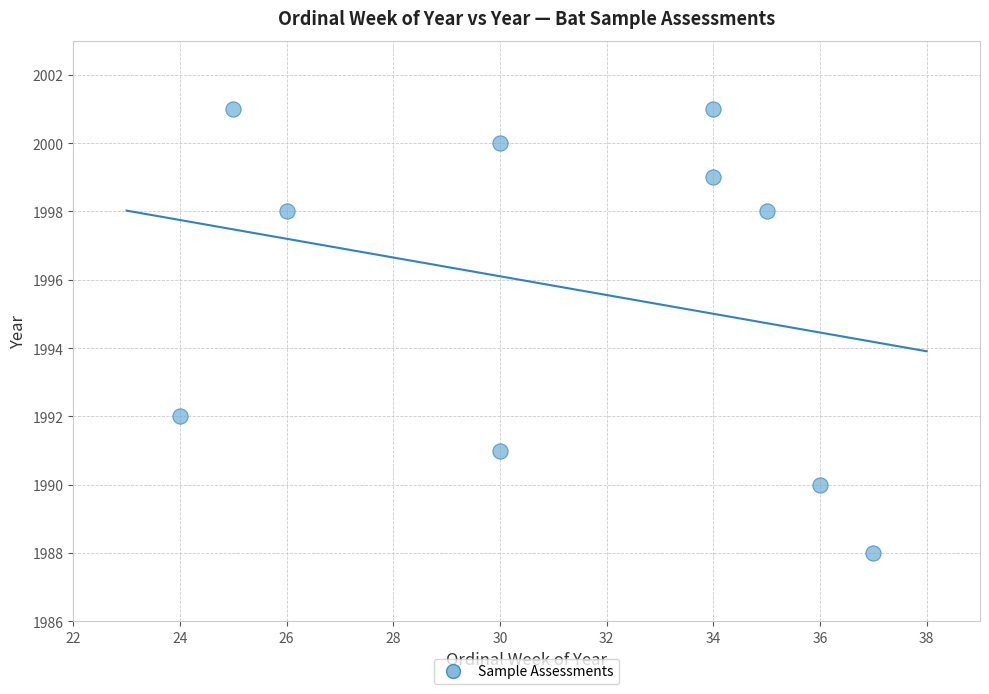

What Y value in the scatter plot is closest to 1994?

1992